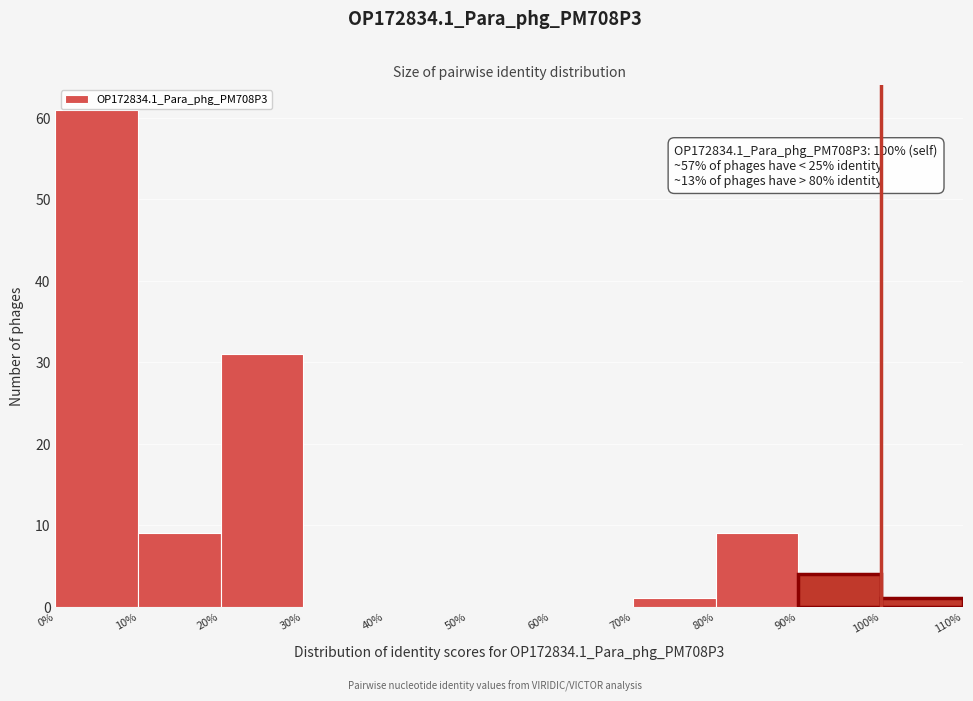

Which range on the x-axis has the tallest bar?

0% to 10%